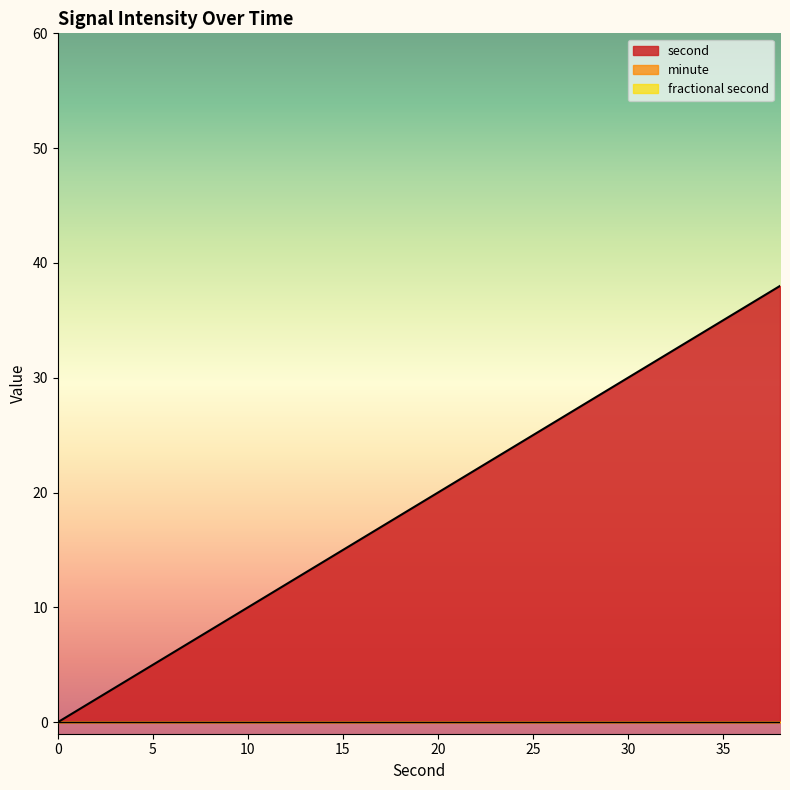

Which series has the largest total across all categories?

second